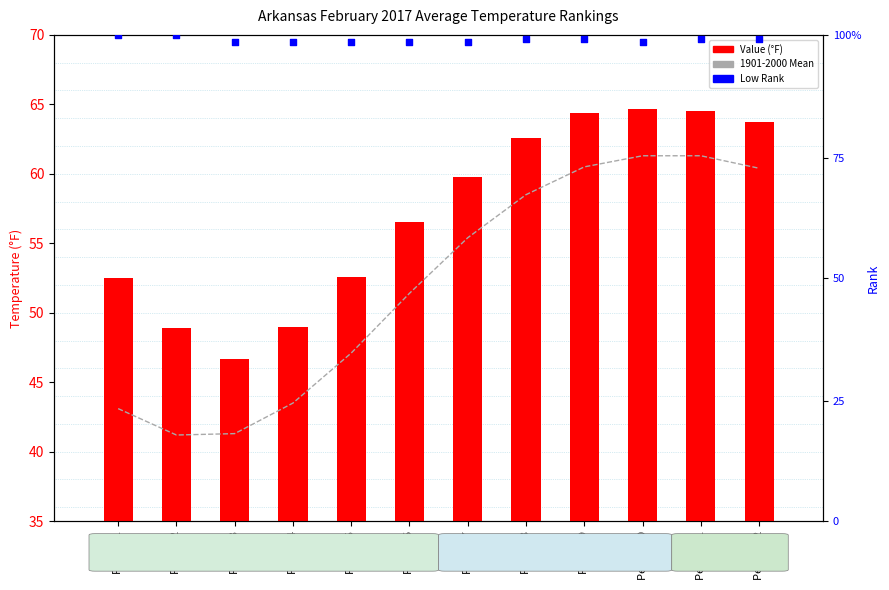

Is the value of Low Rank at Period 9 greater than the value of 1901-2000 Mean at Period 10?

Yes